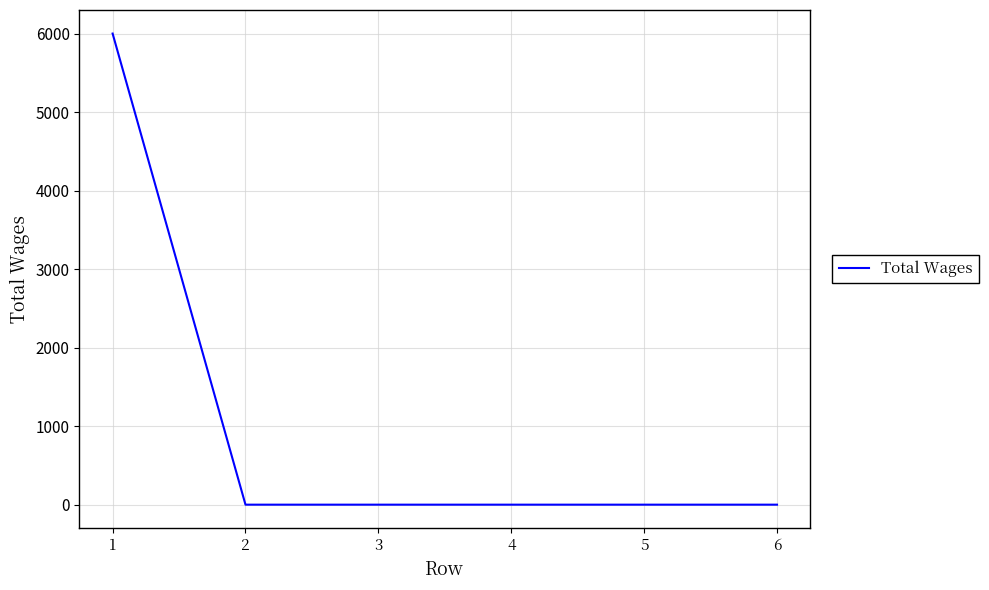

What is the greatest value displayed?

6000